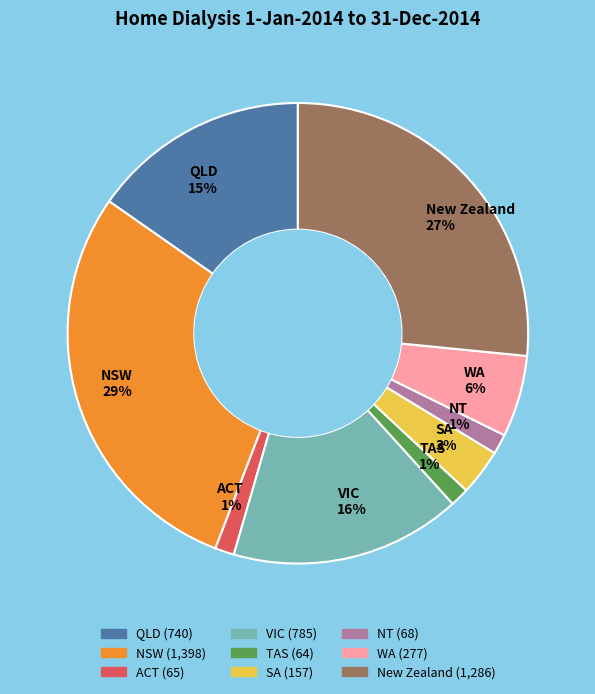

How many segments does this pie chart have?

9